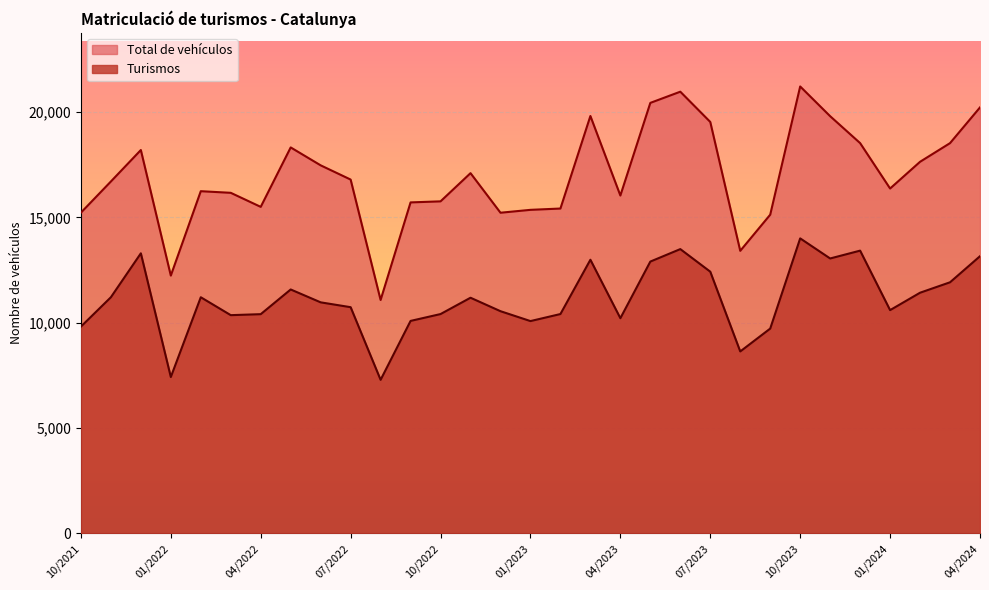

Between 02/2024 and 01/2022, which series saw the biggest shift?

Total de vehículos